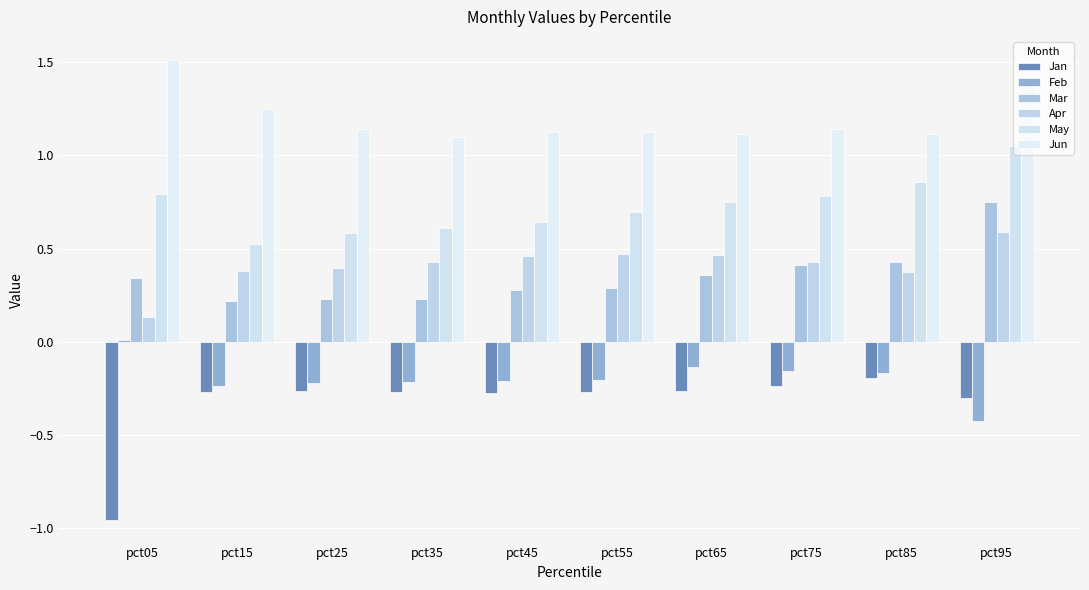

What is the total value across all series at pct05?

1.8